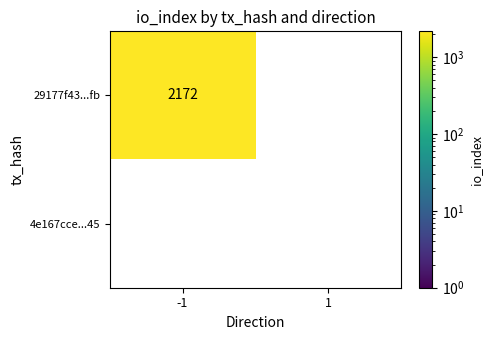

Reading left to right, what are all the values shown in this chart?

29177f43...fb: -1=2172	1=0
4e167cce...45: -1=0	1=0